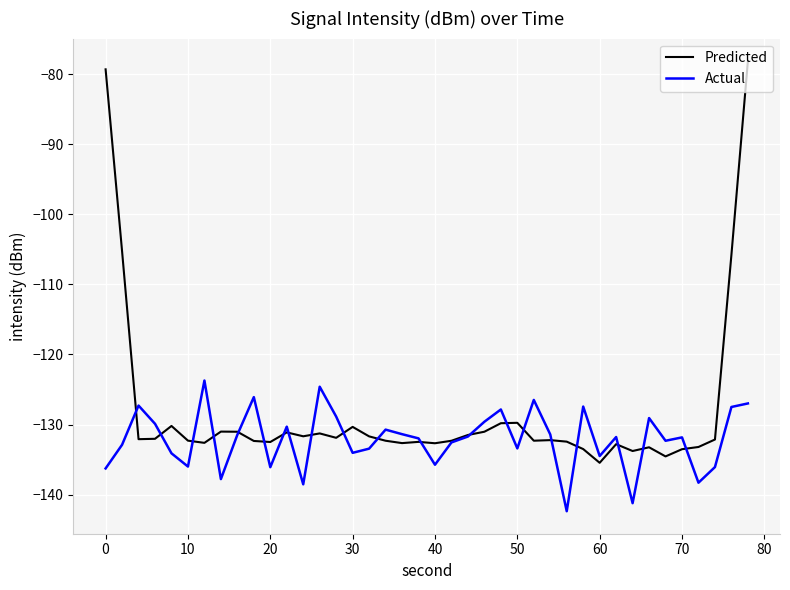

Which series has the widest spread of values?

Predicted